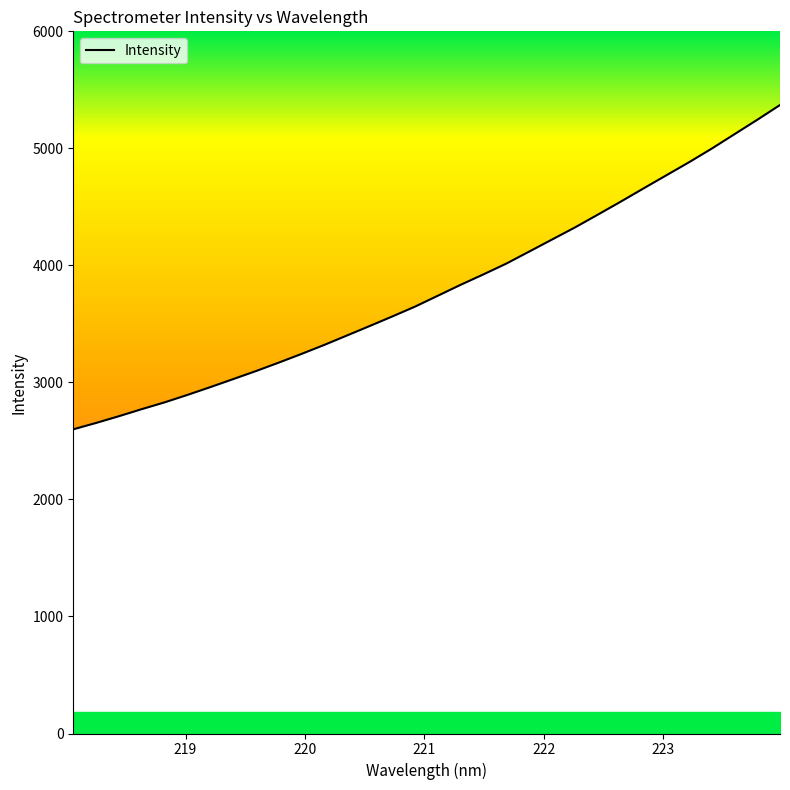

What is the maximum value shown in the chart?

5370.4